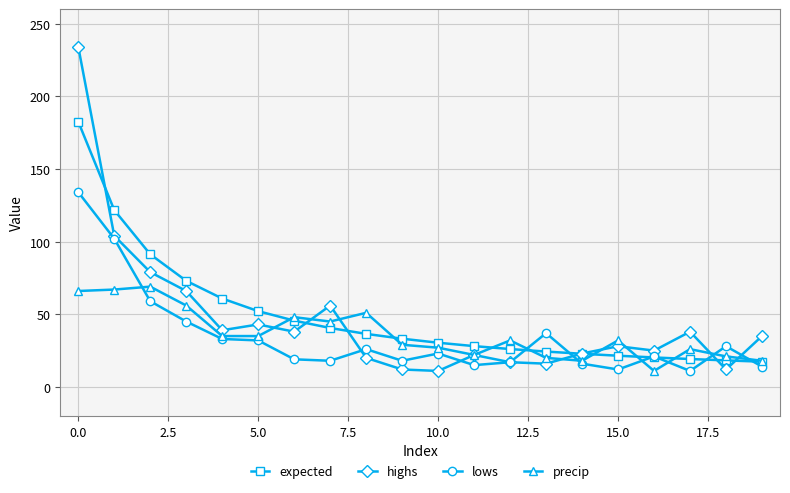

What is the highest value of the precip series?

69.0